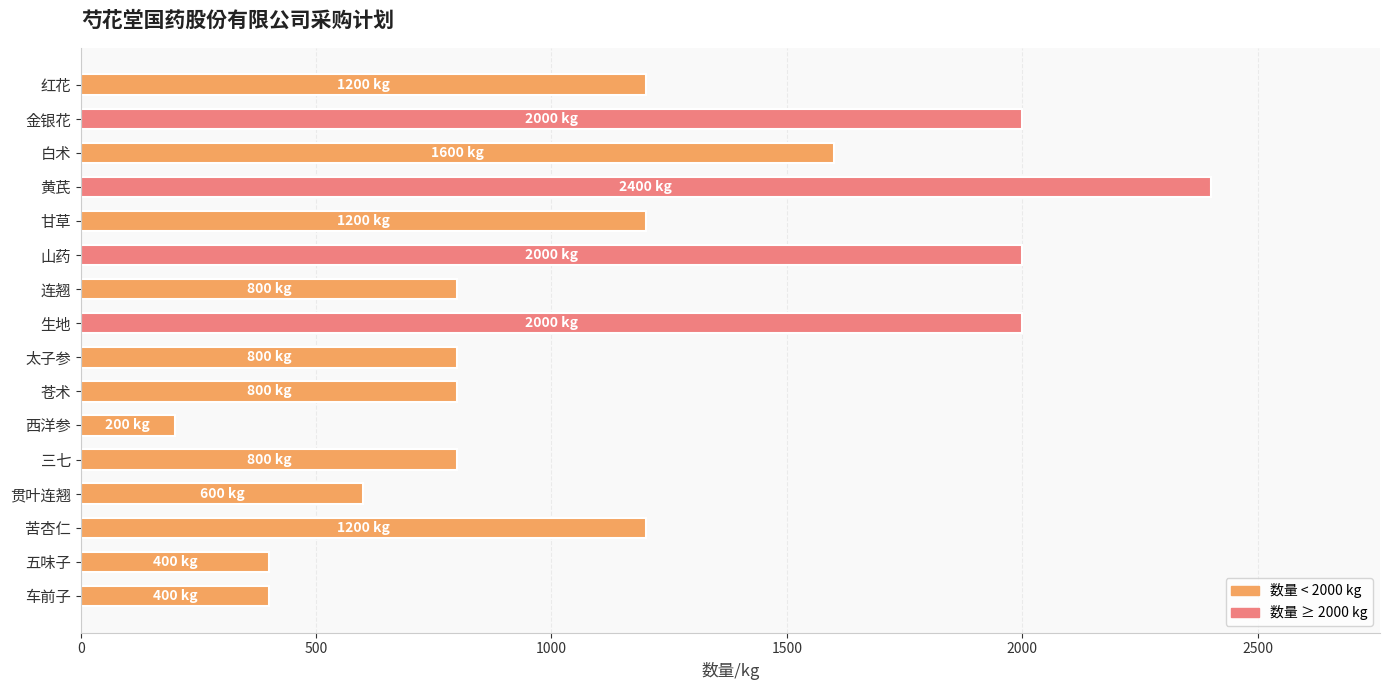

What is the difference between the values at 黄芪 and 五味子?

2000